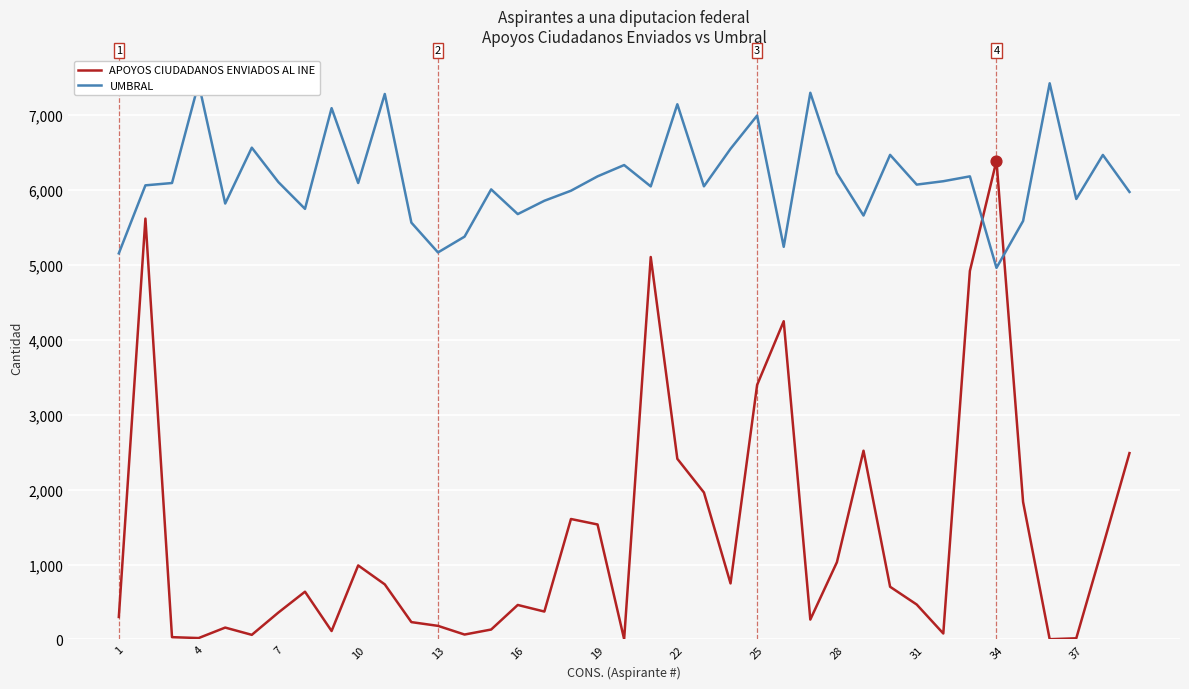

At how many categories does at least one series exceed 5842?

29